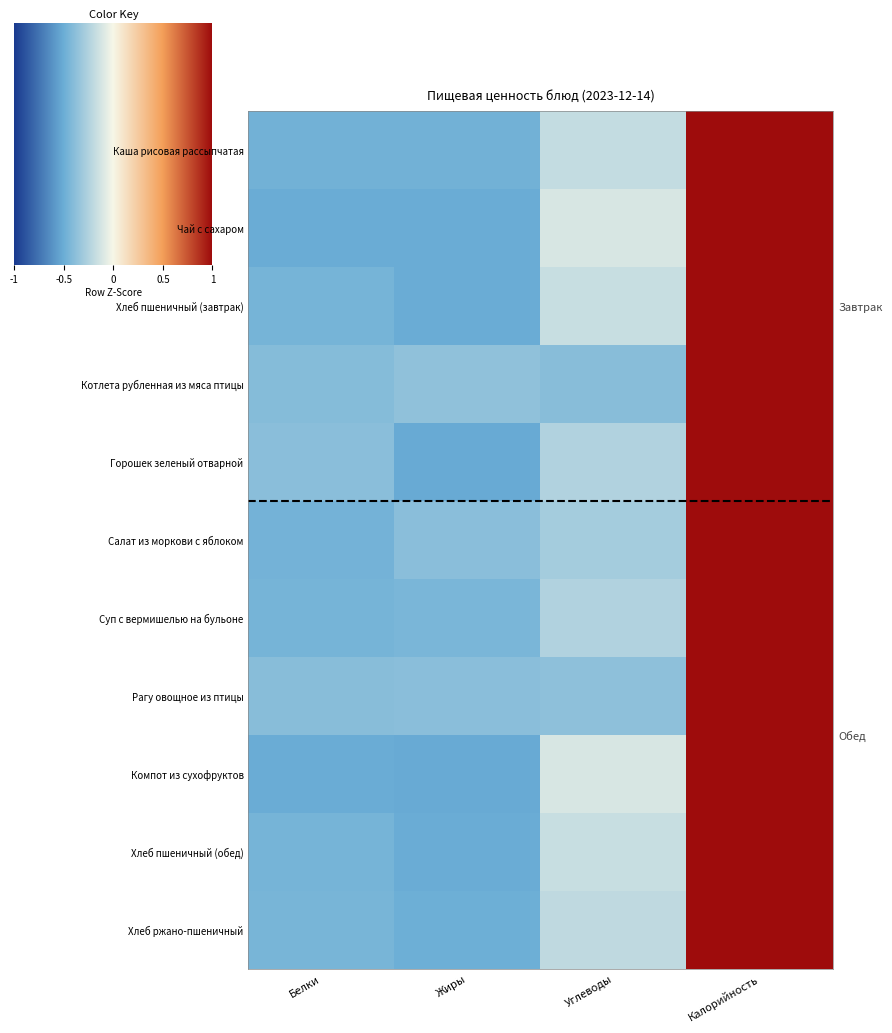

Rank the series by their maximum value, from lowest to highest.

Компот из сухофруктов, Чай с сахаром, Хлеб пшеничный (обед), Хлеб пшеничный (завтрак), Каша рисовая рассыпчатая, Хлеб ржано-пшеничный, Горошек зеленый отварной, Суп с вермишелью на бульоне, Салат из моркови с яблоком, Котлета рубленная из мяса птицы, Рагу овощное из птицы